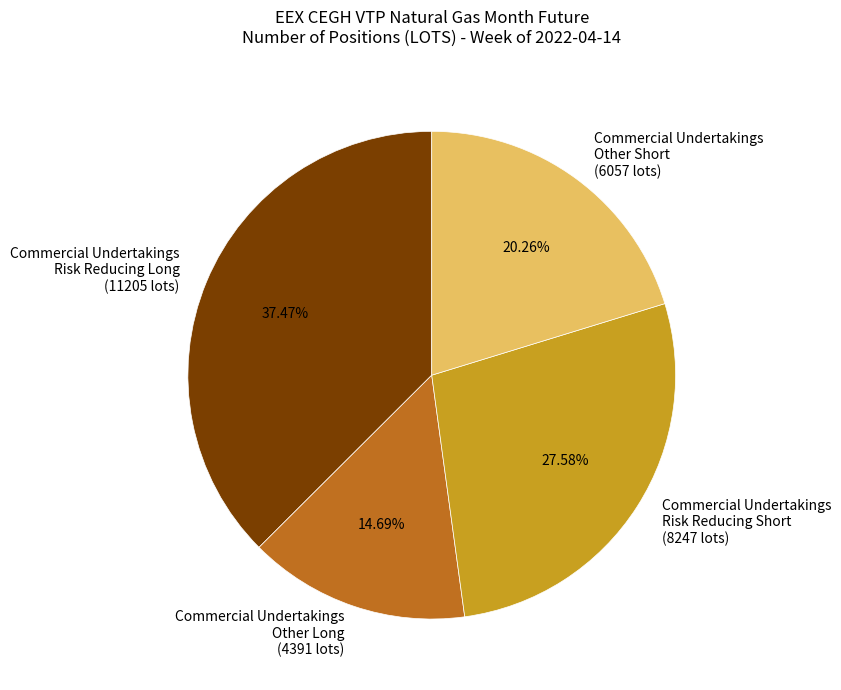

Does any single category account for the majority?

No